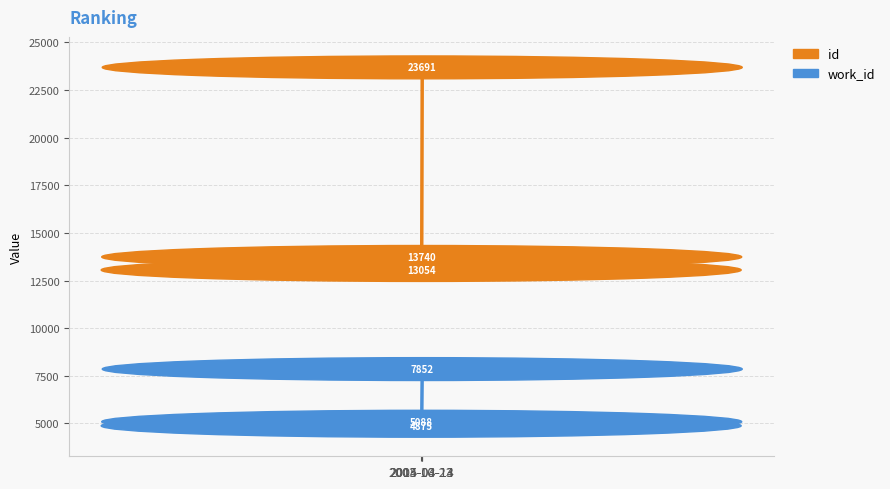

Reading left to right, transcribe all the data shown in this chart.

id: 13054	13740	23691
work_id: 4875	5088	7852